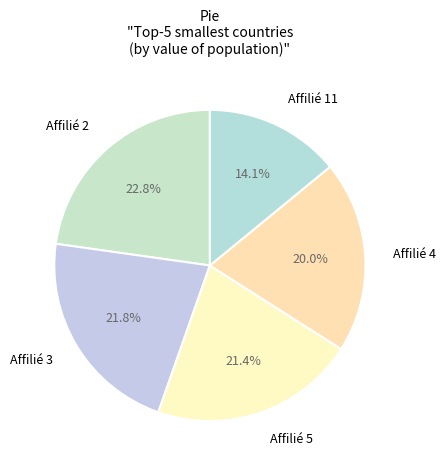

Does any single category account for the majority?

No